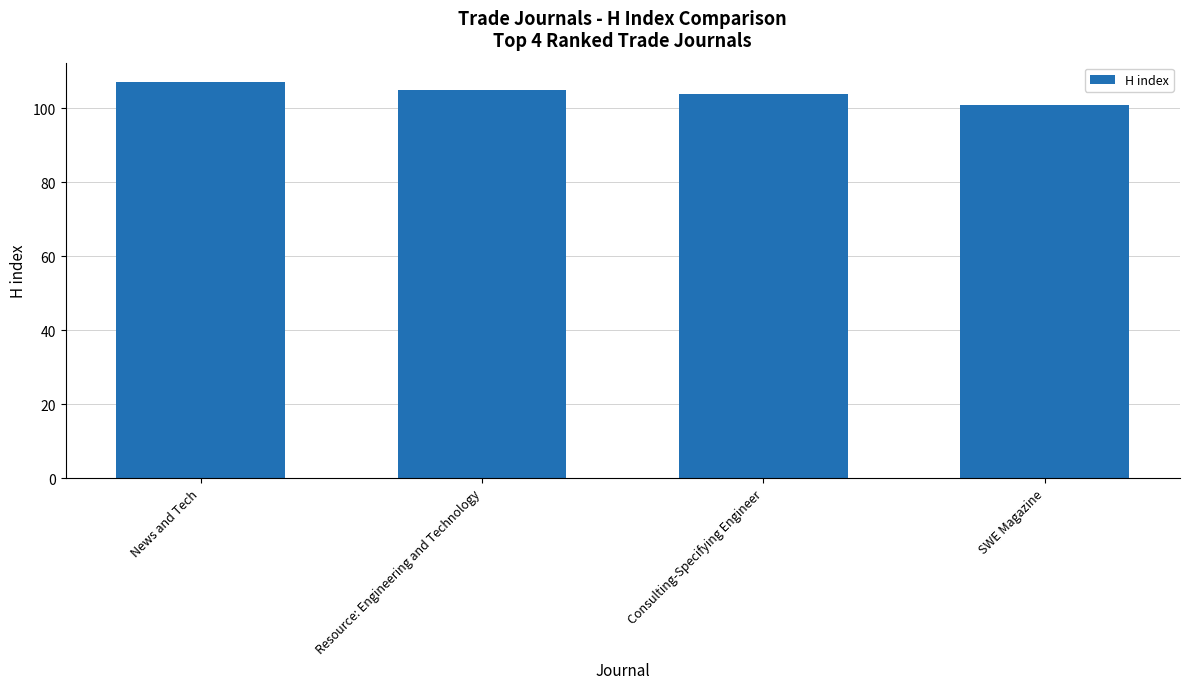

What is the average value?

104